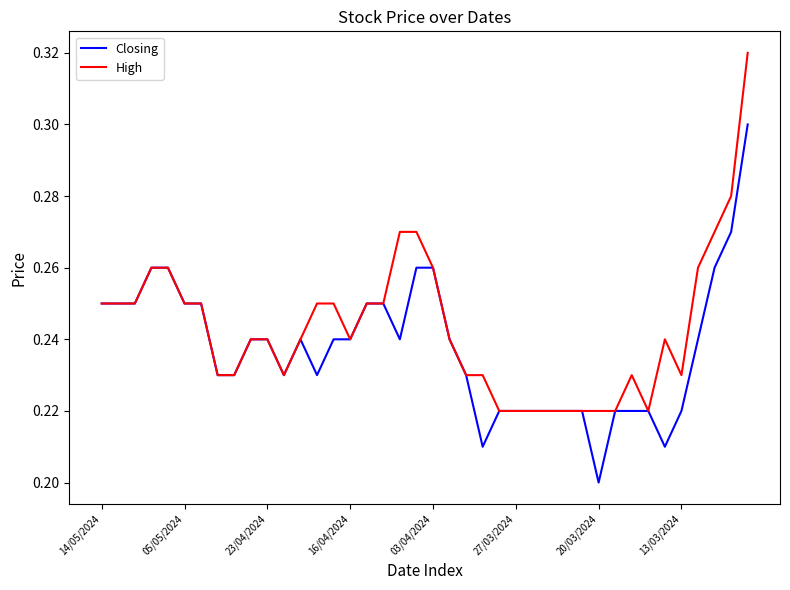

List the series in order of their overall mean, highest first.

High, Closing